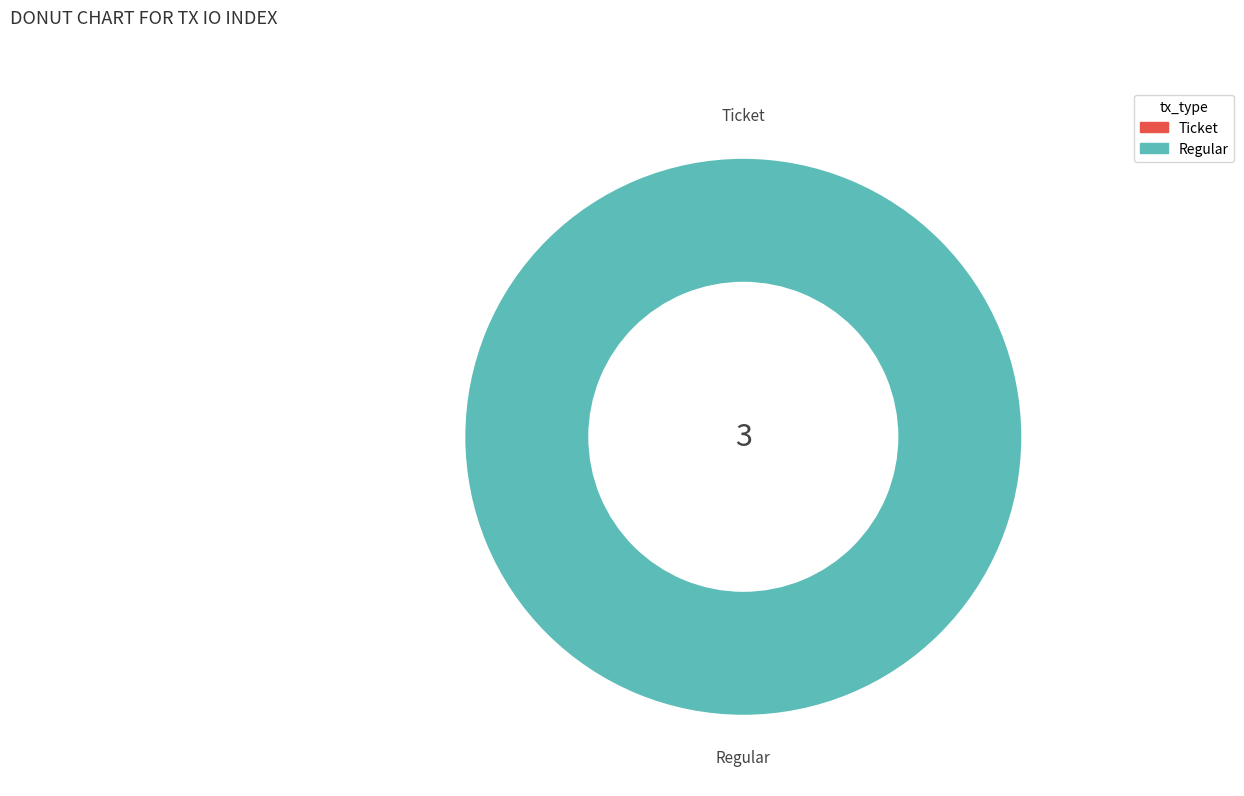

What is the total percentage of Ticket and Regular?

100.0%